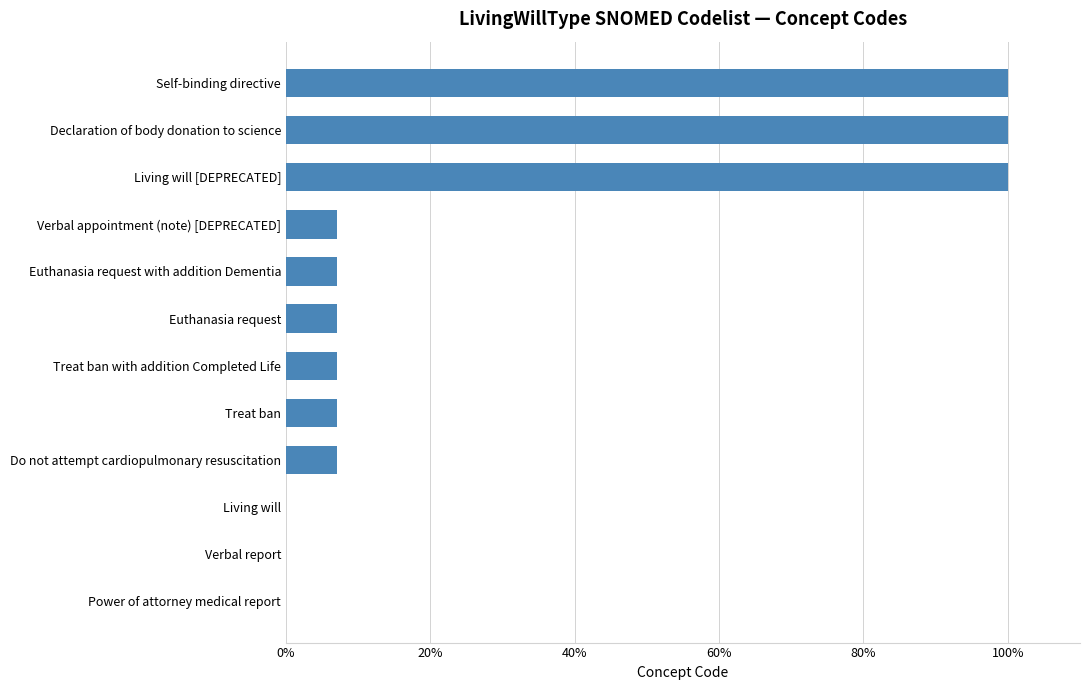

Which has a higher value, Euthanasia request or Verbal report?

Euthanasia request